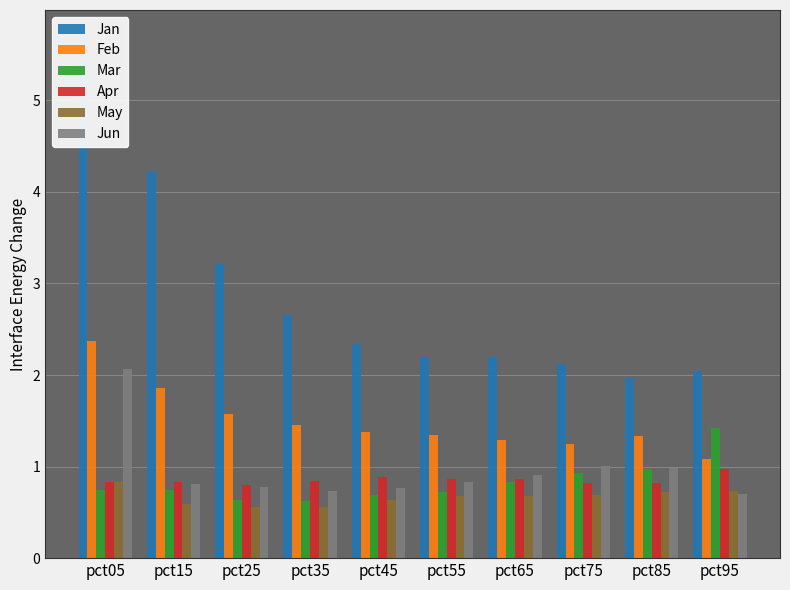

True or false: Apr has a value of 0.8 at pct05.

True